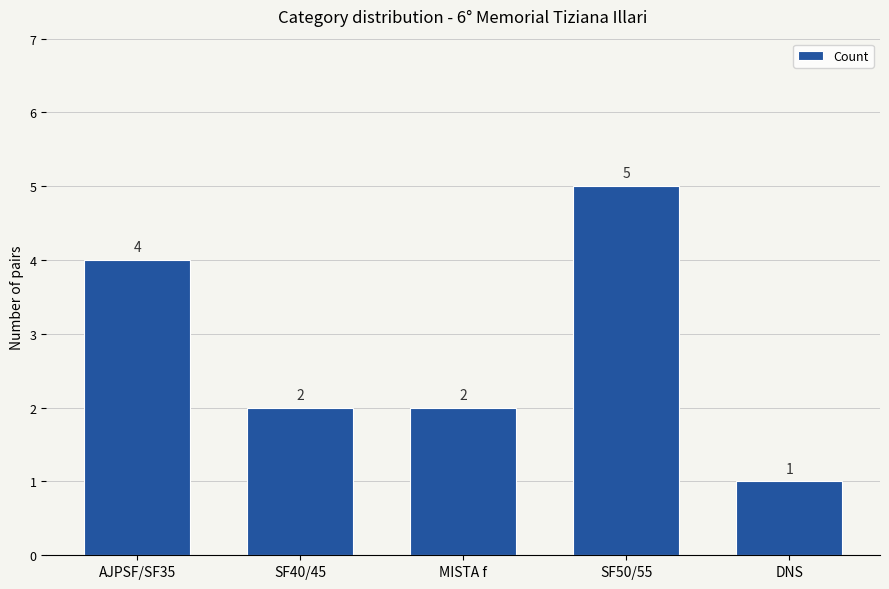

What is the greatest value displayed?

5